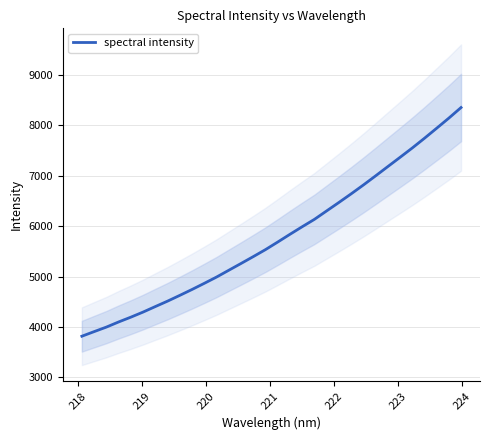

What is the minimum value for spectral intensity?

3817.6